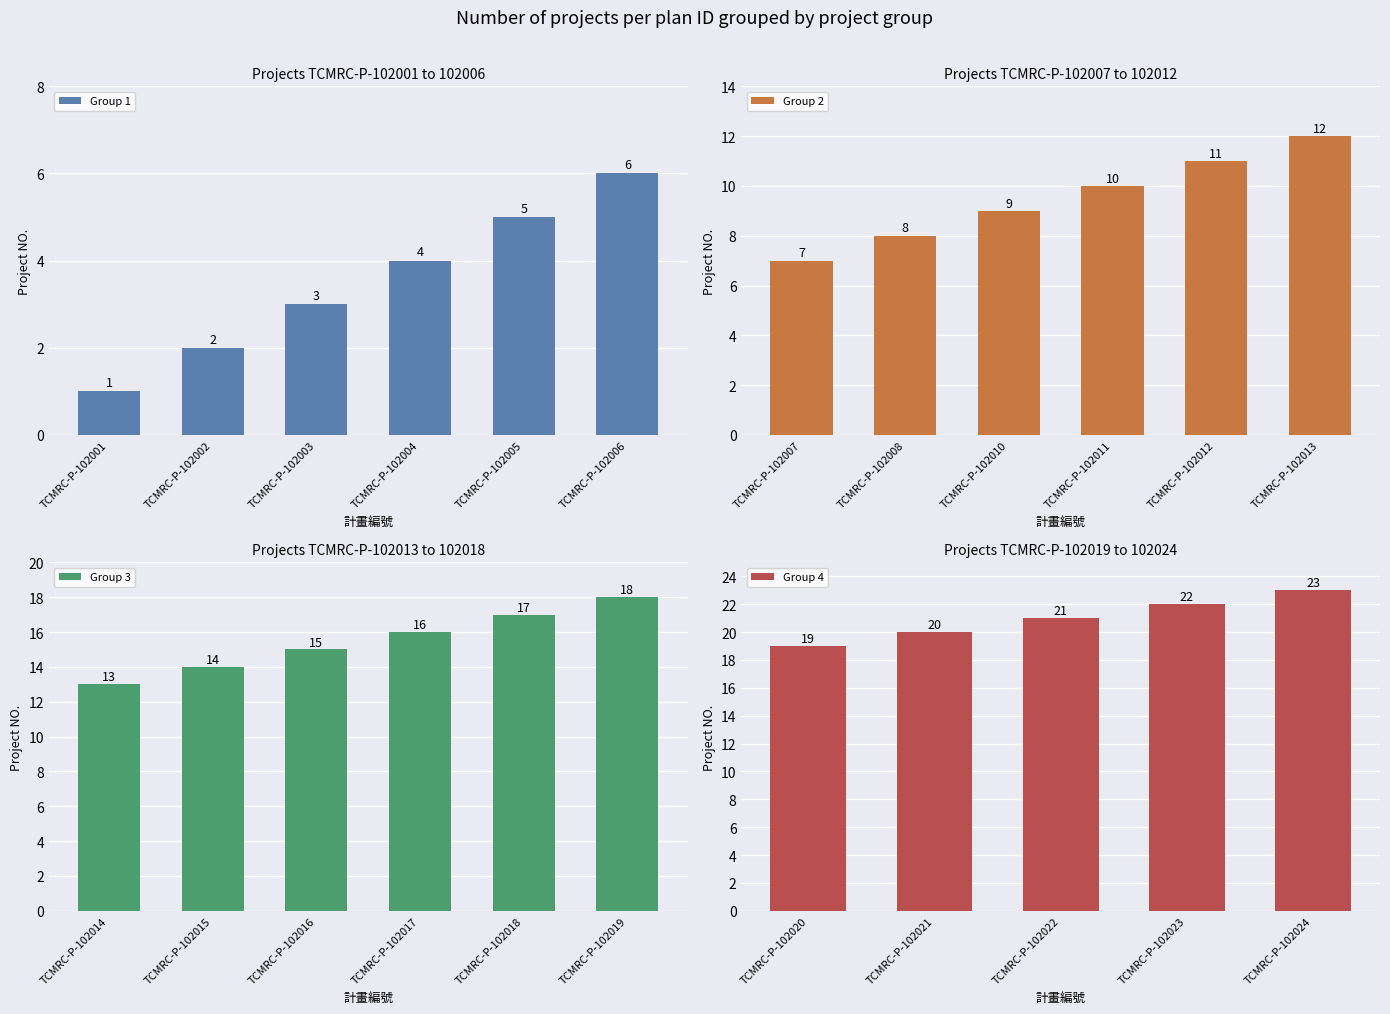

Between TCMRC-P-102021 and TCMRC-P-102024, which is larger?

TCMRC-P-102024